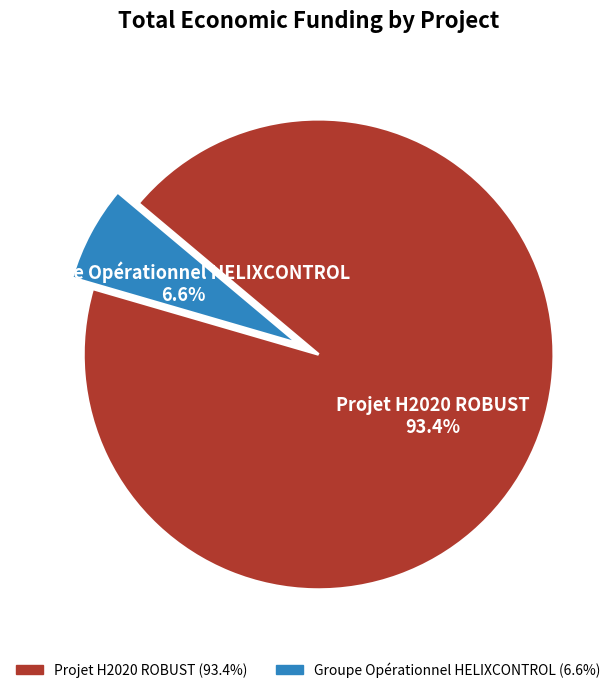

To the nearest percent, what portion does Projet H2020 ROBUST represent?

93%